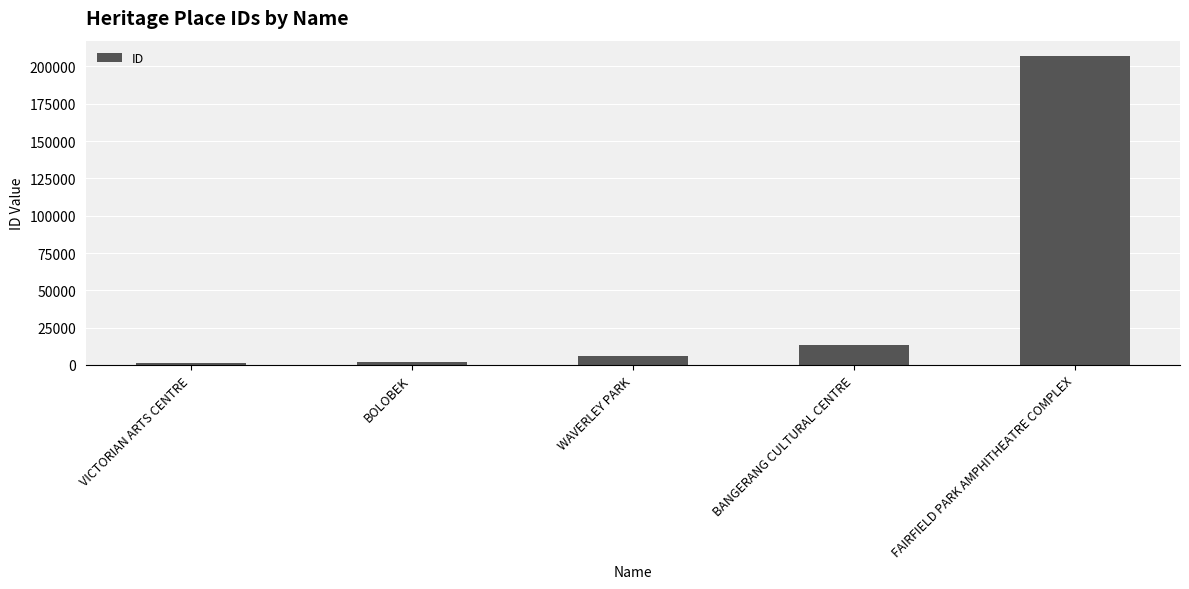

What is the label of the 3rd bar from the left?

WAVERLEY PARK